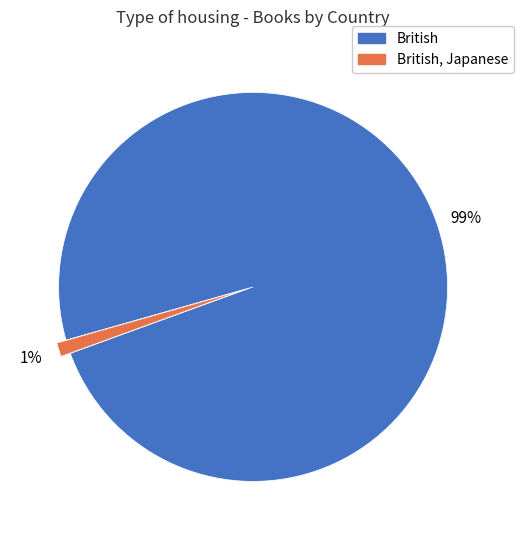

Does any single category account for the majority?

Yes